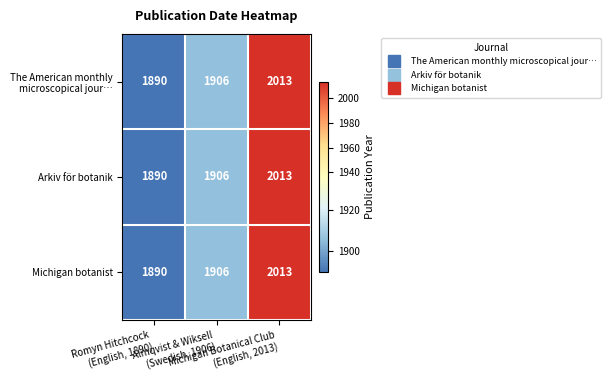

What is the minimum value for Arkiv för botanik?

1890